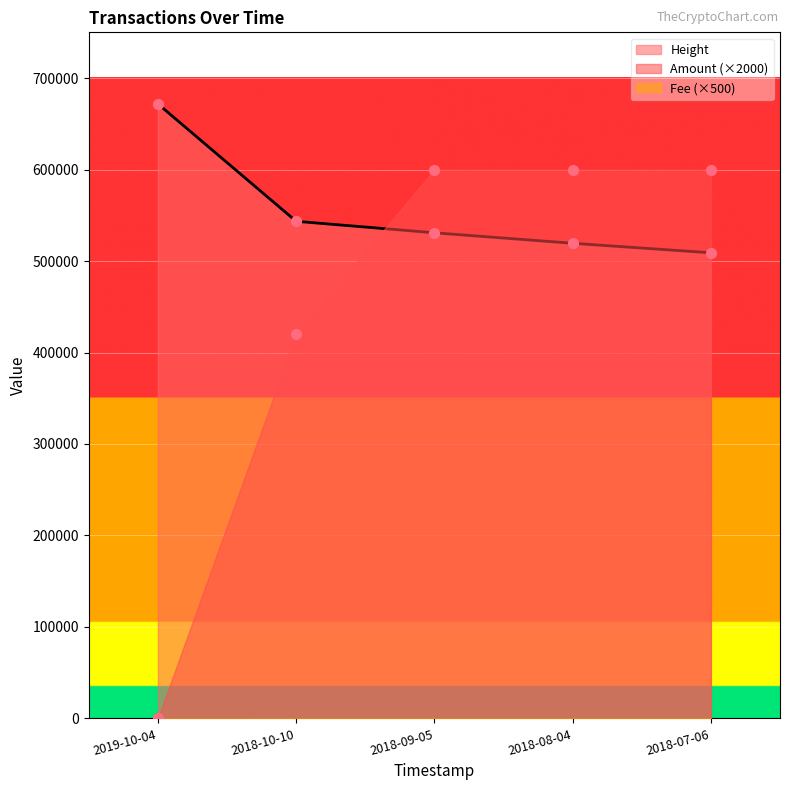

What is the lowest value of the Height series?

508997